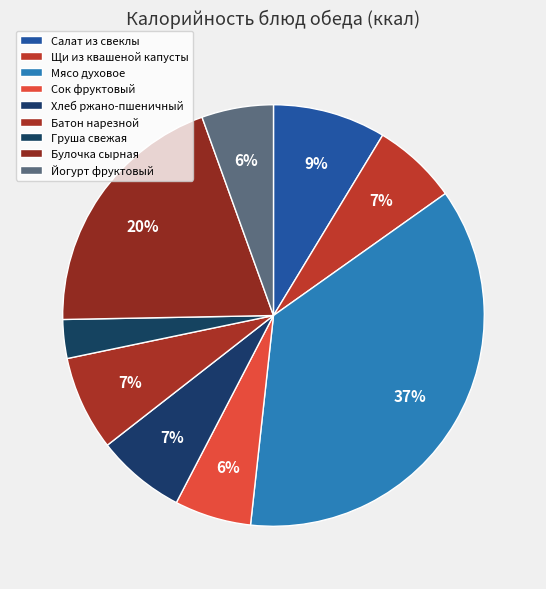

Which has a higher value, Йогурт фруктовый or Груша свежая?

Йогурт фруктовый